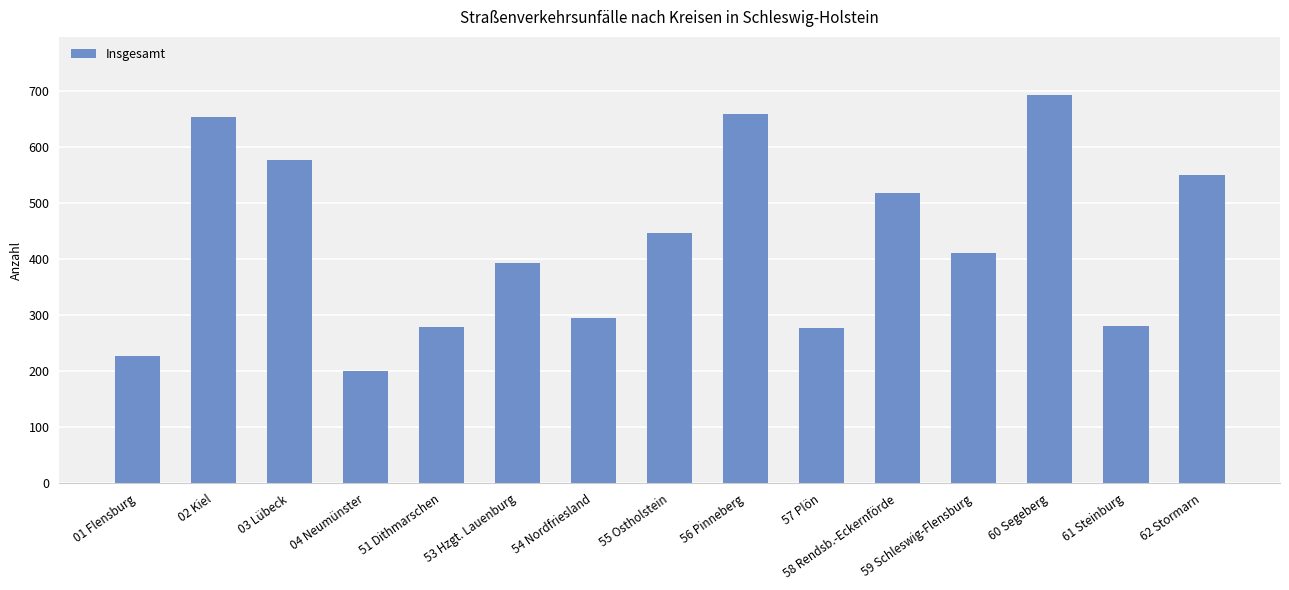

What is the difference between the maximum and minimum values?

491